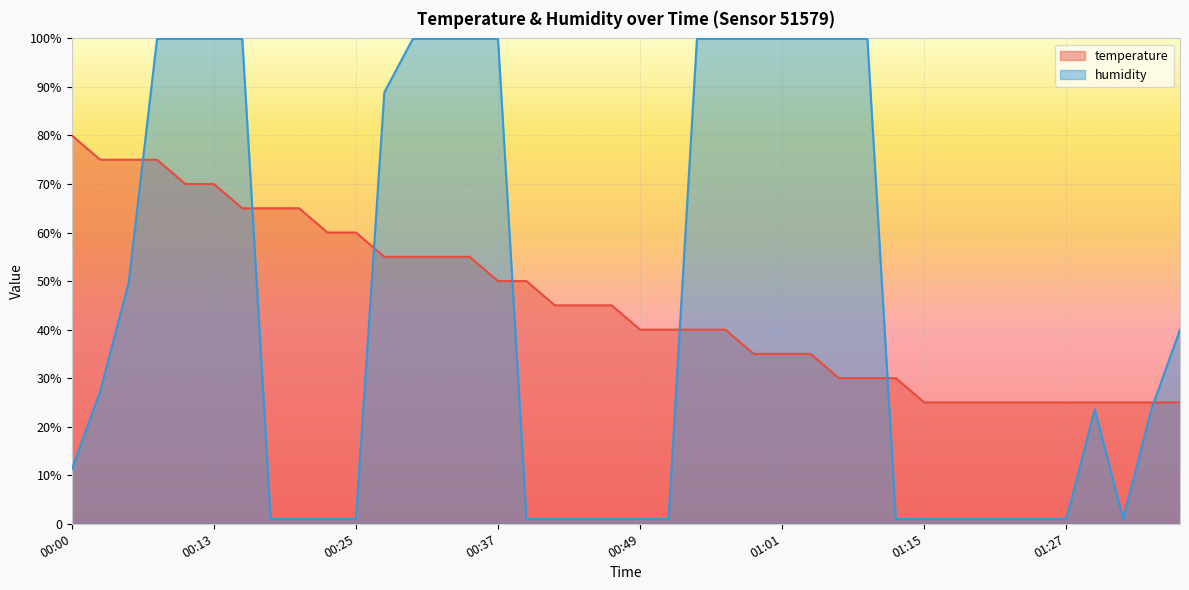

The value of temperature at 00:05 is 35.8. True or false?

False